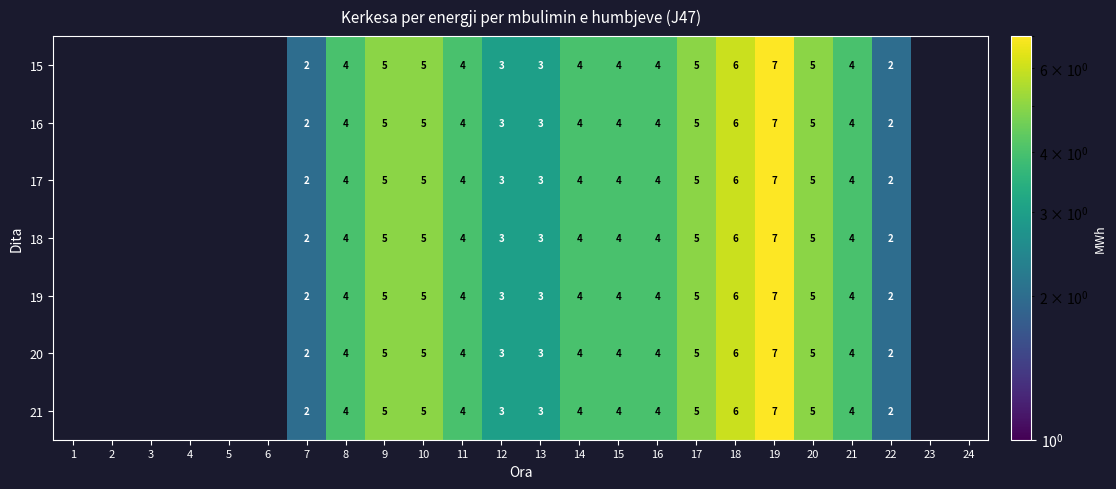

The value of 16 at 13 is 5. True or false?

False